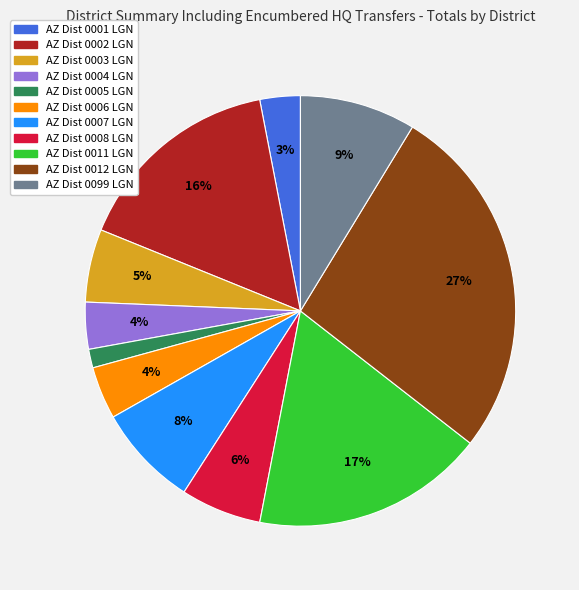

To the nearest percent, what is the average slice percentage?

9%